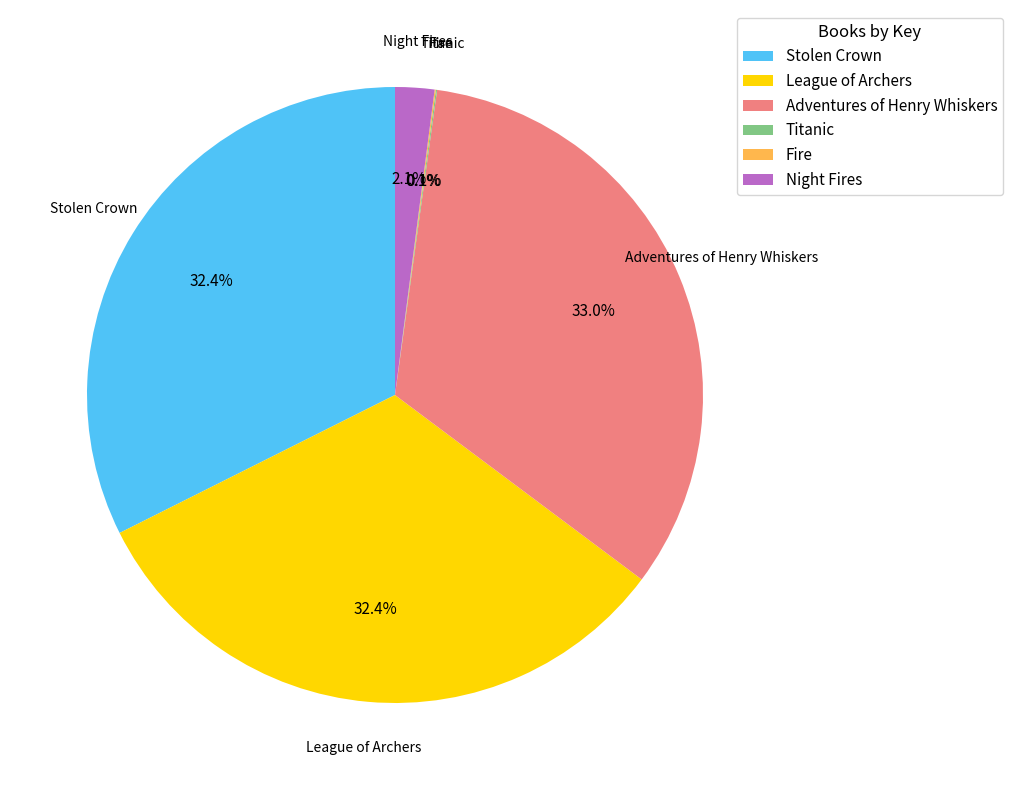

What percentage is NOT represented by League of Archers?

67.6%